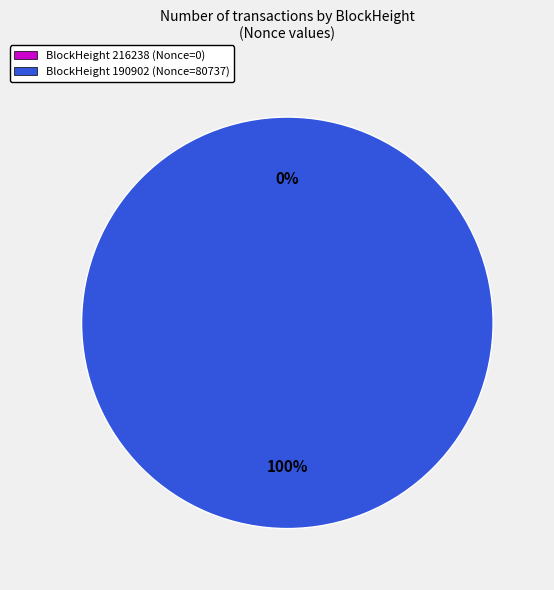

To the nearest percent, what portion does 190902 represent?

100%